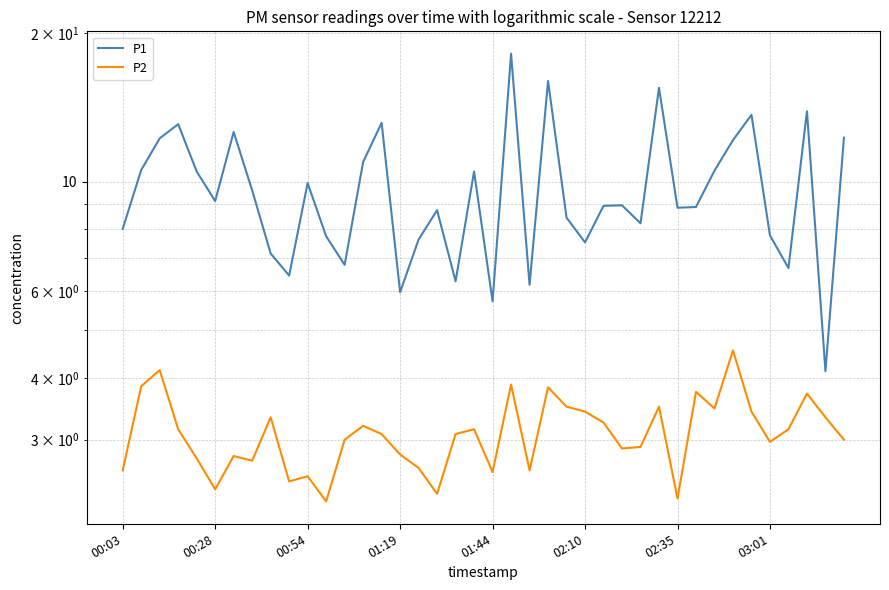

Between 21 and 36, which is larger?

21